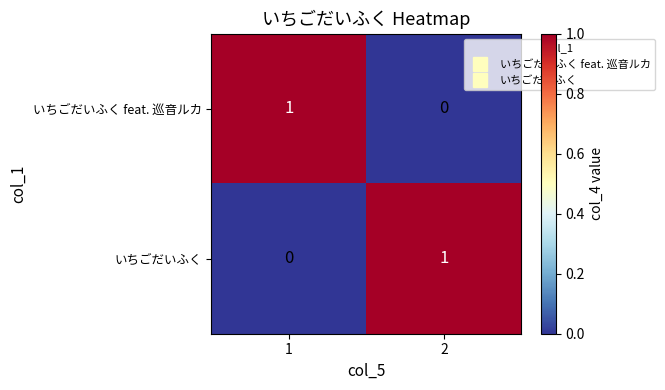

How many distinct data groups are displayed?

2